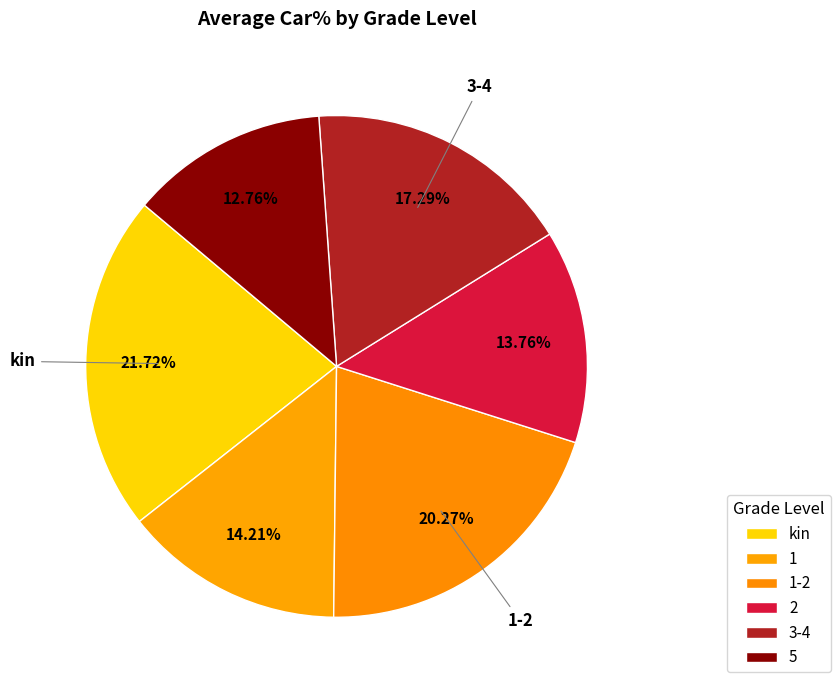

What percentage is the 1 slice, to the nearest percent?

14%